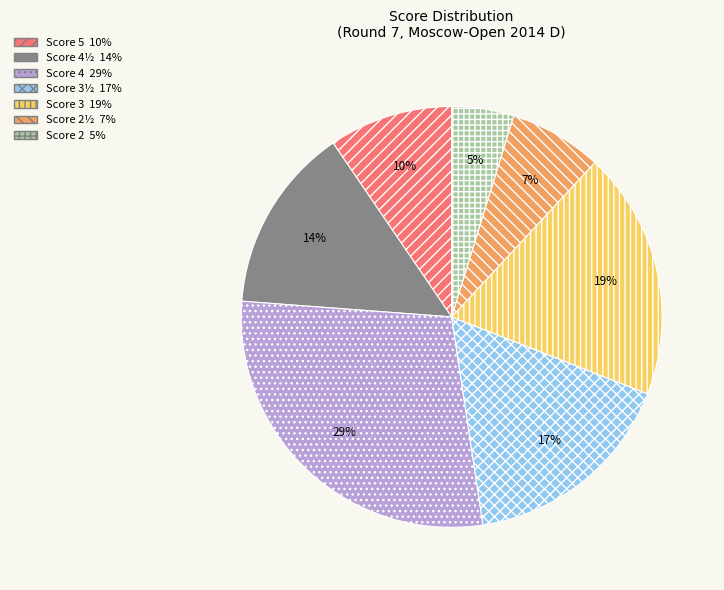

Does any single category account for the majority?

No